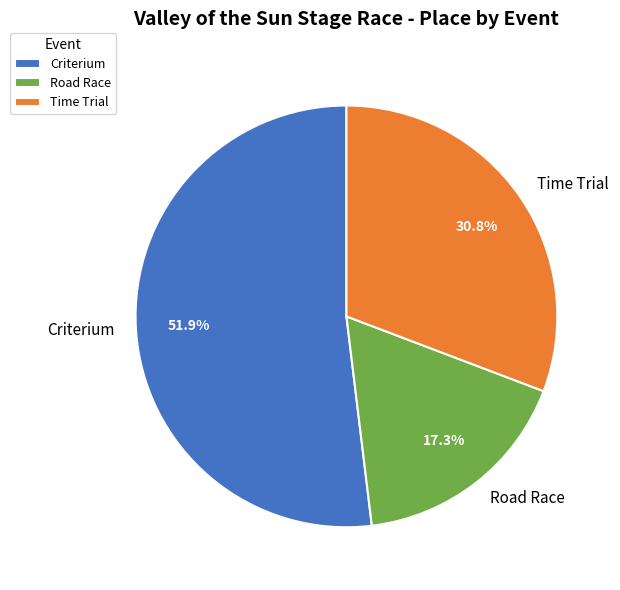

What is the ratio of the value at Criterium to the value at Road Race?

3.0